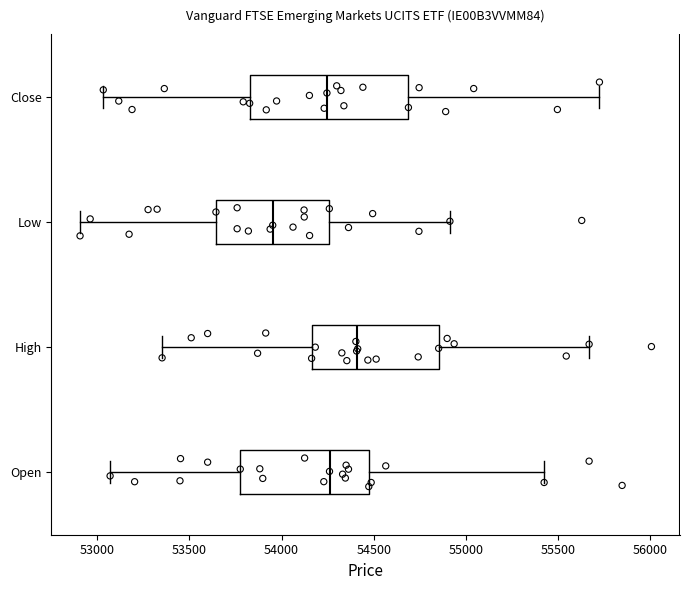

Where does the median line of the box for Close sit on the x-axis? The values are not printed on the chart, so give them approximately, as read against the axis.

54250